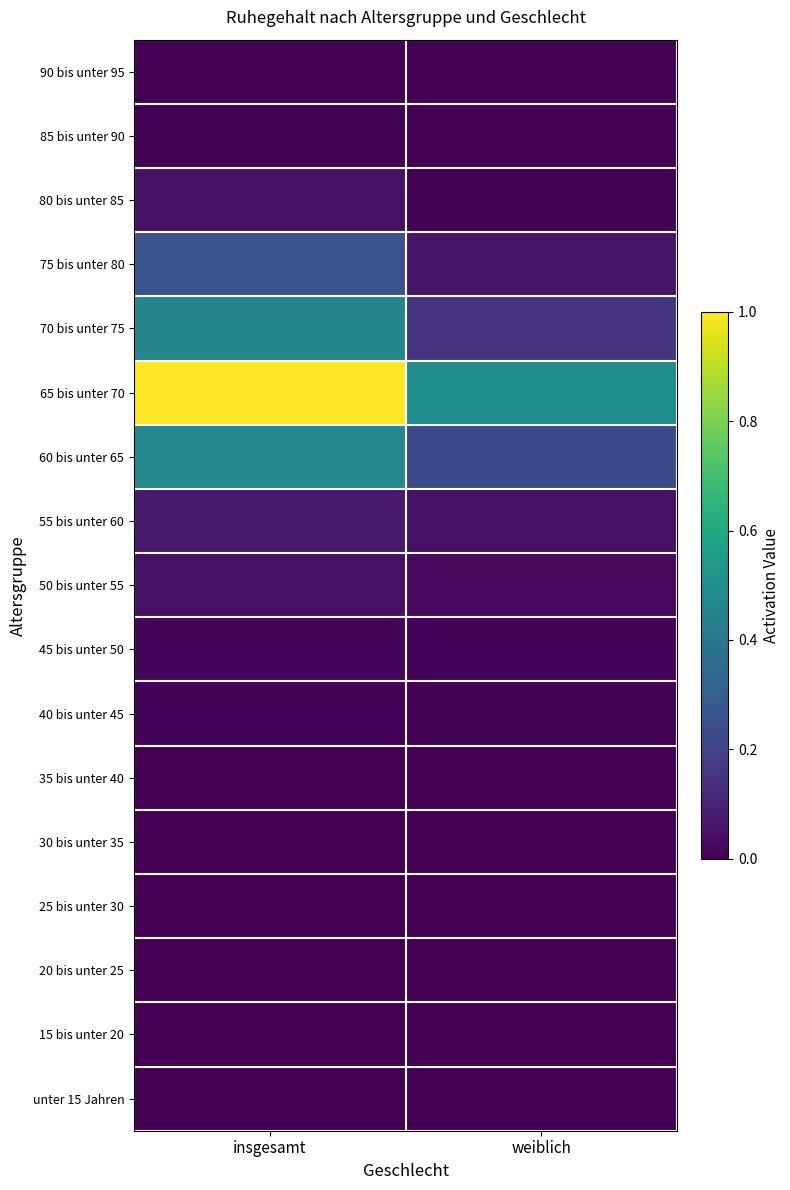

List the series in order of their peak value, highest first.

65 bis unter 70, 60 bis unter 65, 70 bis unter 75, 75 bis unter 80, 55 bis unter 60, 80 bis unter 85, 50 bis unter 55, 45 bis unter 50, 40 bis unter 45, 85 bis unter 90, 30 bis unter 35, 35 bis unter 40, unter 15 Jahren, 15 bis unter 20, 20 bis unter 25, 25 bis unter 30, 90 bis unter 95